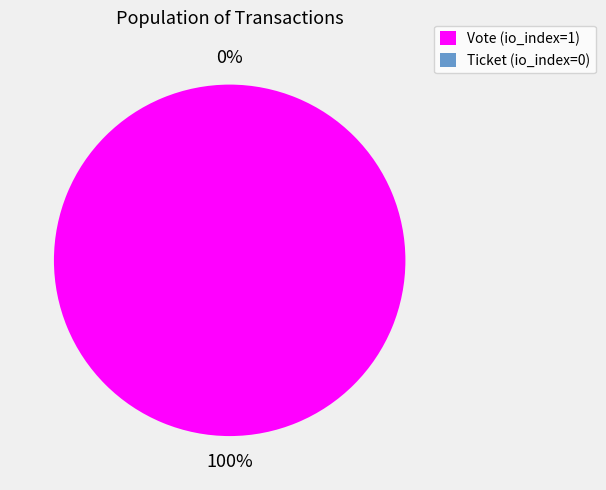

To the nearest percent, what is the difference between the Ticket (io_index=0) and Vote (io_index=1) slice percentages?

100%